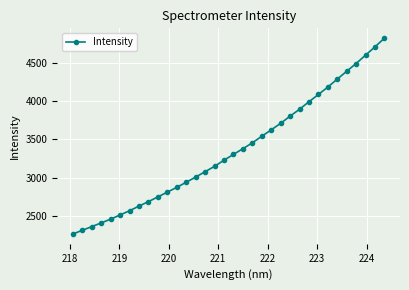

What is the minimum value shown in the chart?

2264.3